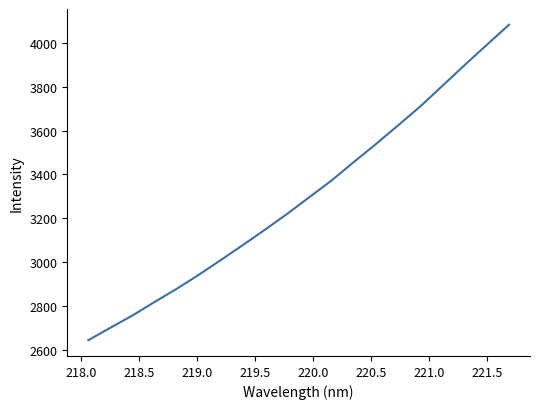

What is the minimum value shown in the chart?

2645.4